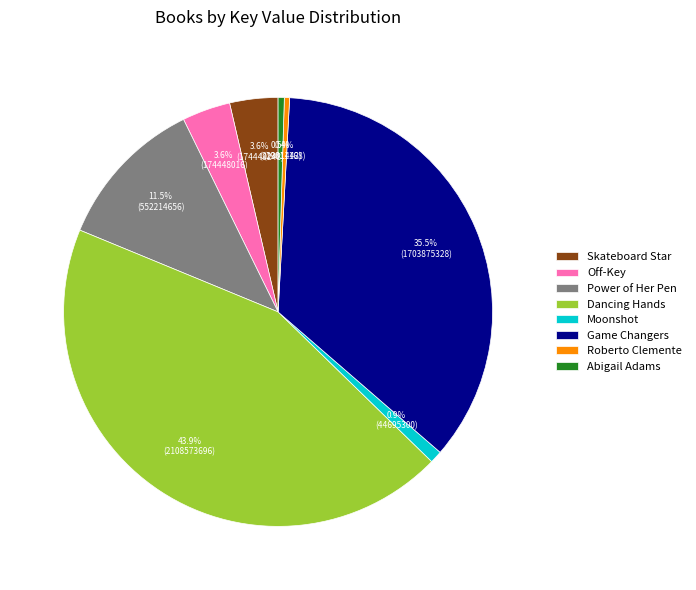

Combined, do Game Changers and Moonshot account for over 50%?

No